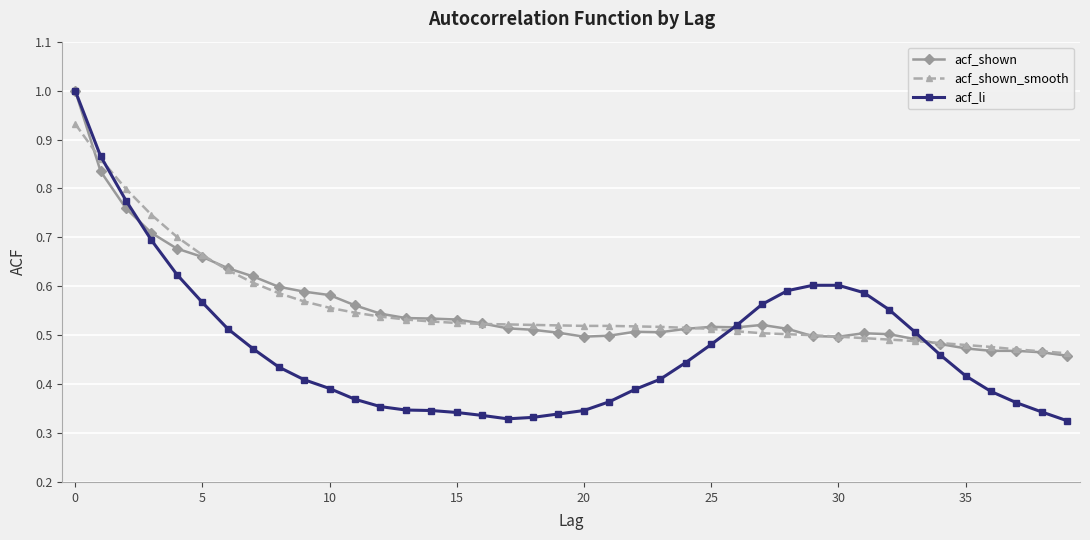

What is the greatest value displayed?

1.0